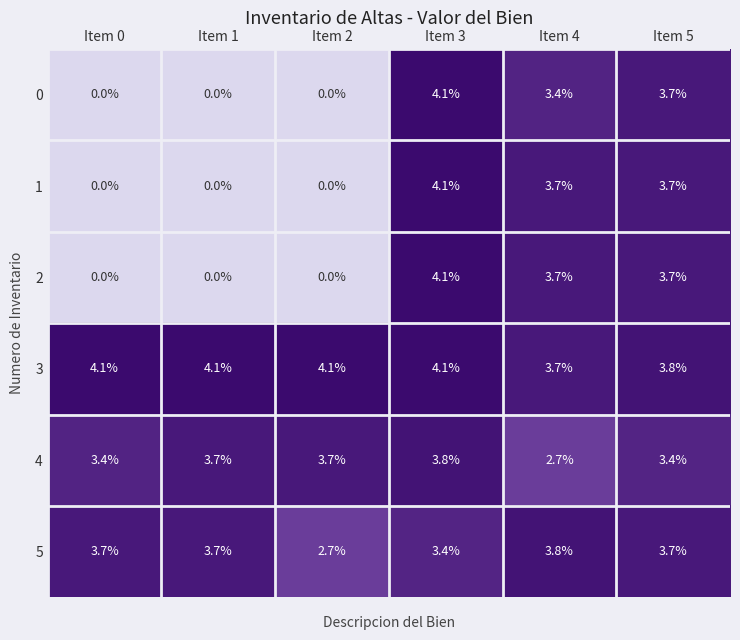

Which series has the largest total across all categories?

3